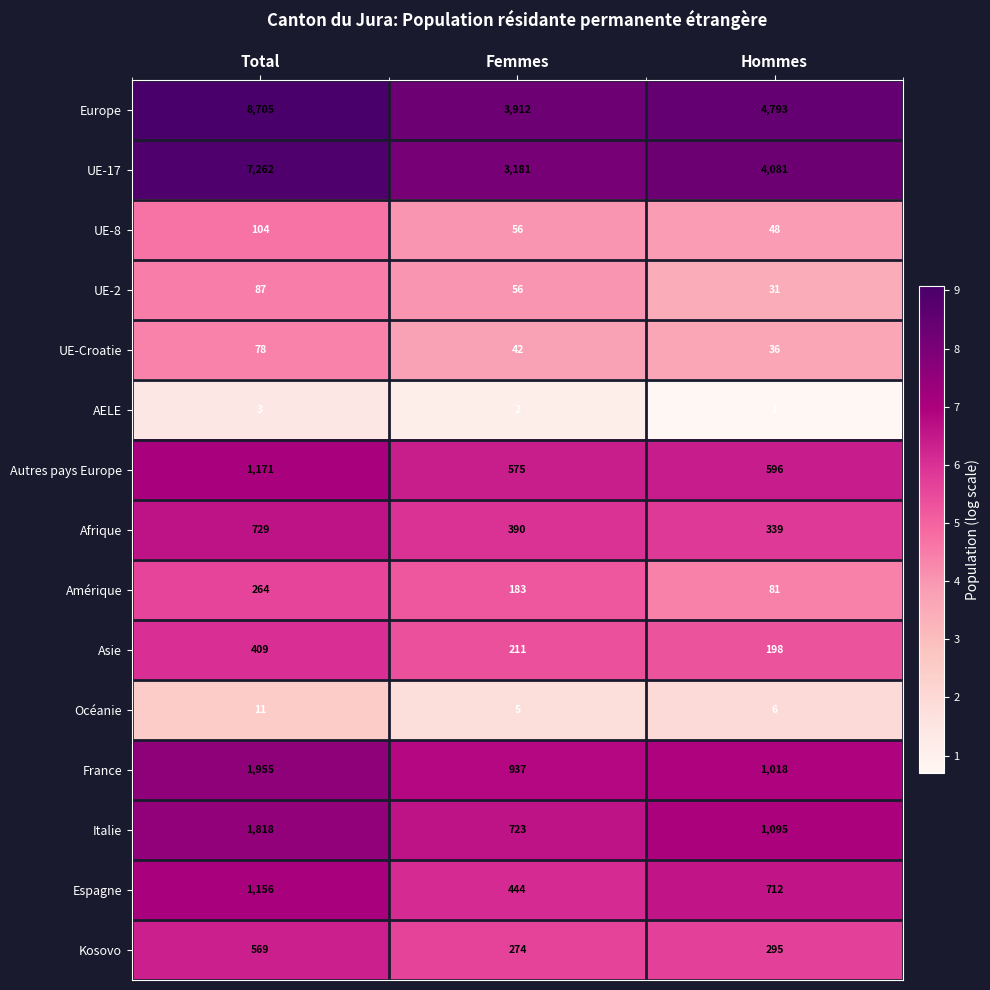

What is the sum of all Italie values?

3636